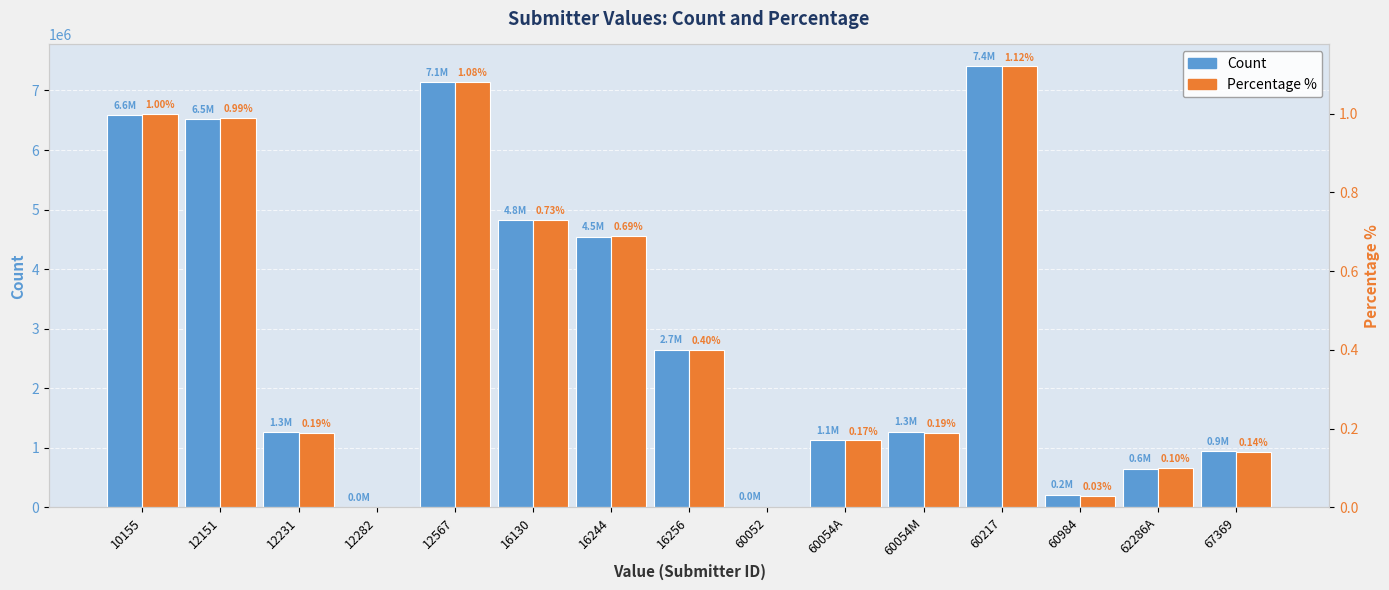

Reading right to left, extract all data points from this chart.

Count: 948162.0	647067.0	209870.0	7402979.0	1269349.0	1125230.0	14757.0	2650076.0	4545959.0	4821789.0	7136327.0	4996.0	1258536.0	6520870.0	6581878.0
Percentage %: 0.1	0.1	0.0	1.1	0.2	0.2	0.0	0.4	0.7	0.7	1.1	0.0	0.2	1.0	1.0